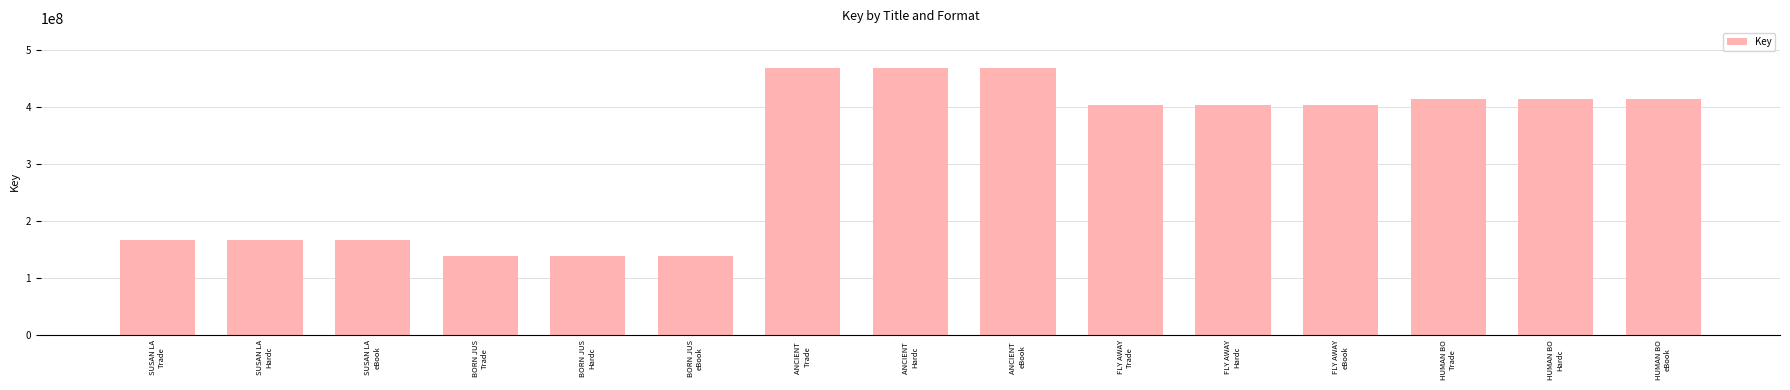

The chart shows a value of 414448131 at HUMAN BO
eBook. True or false?

True